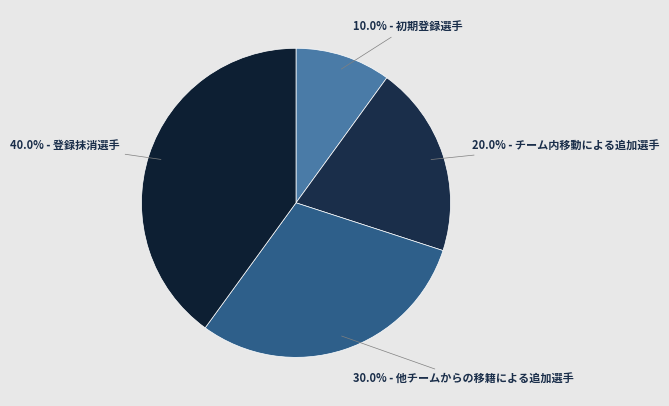

Is there any slice that represents more than half of the pie?

No